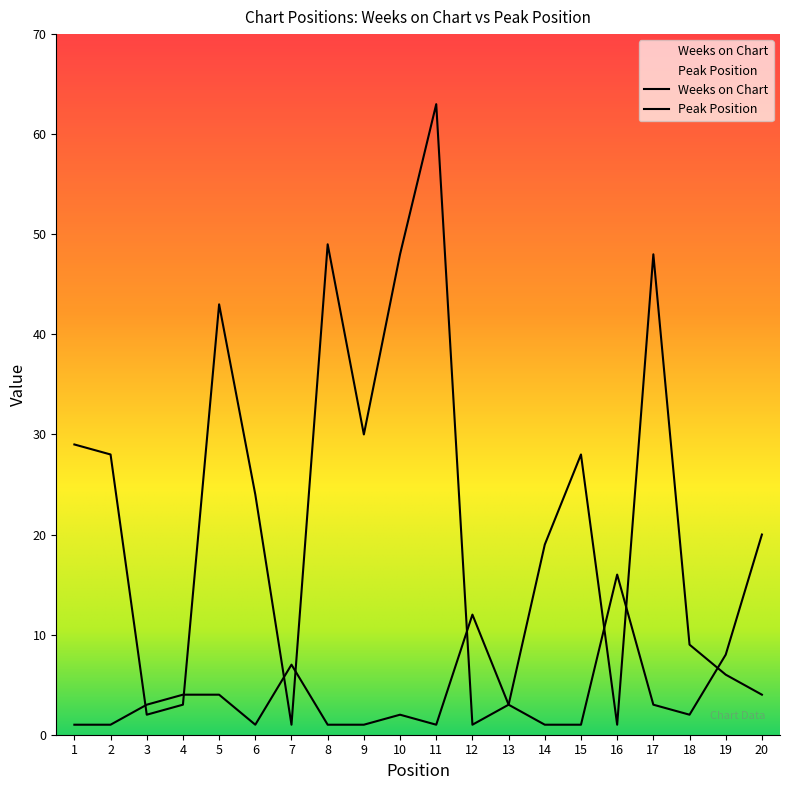

At which label is Peak Position closest to 10?

12